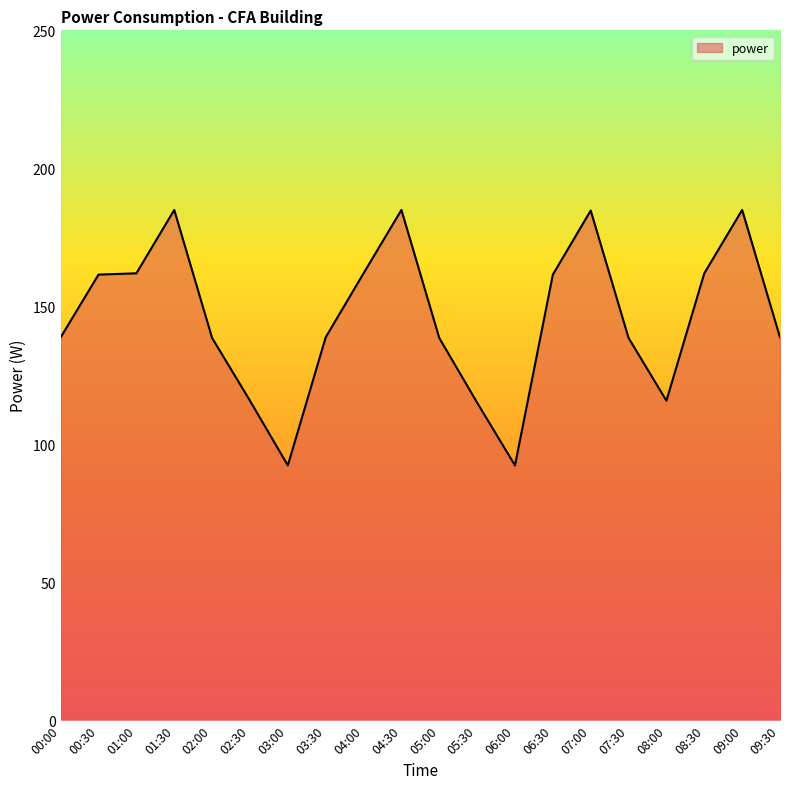

What is the minimum value shown in the chart?

92.3